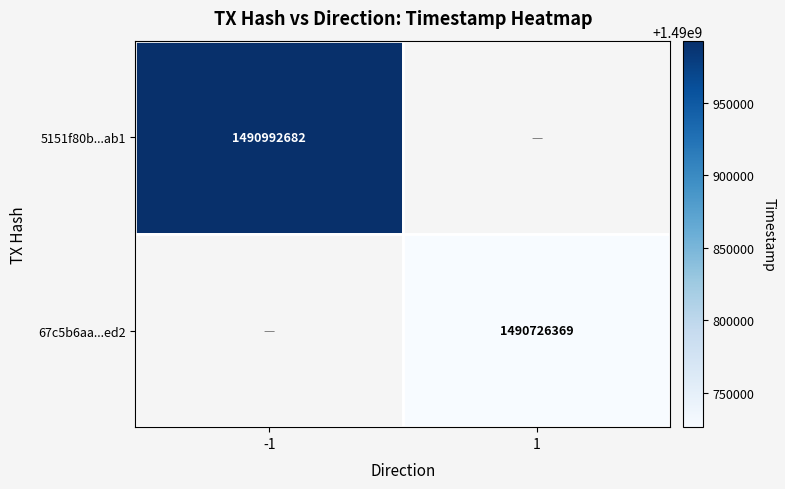

At how many categories does at least one series exceed 1490947352?

1